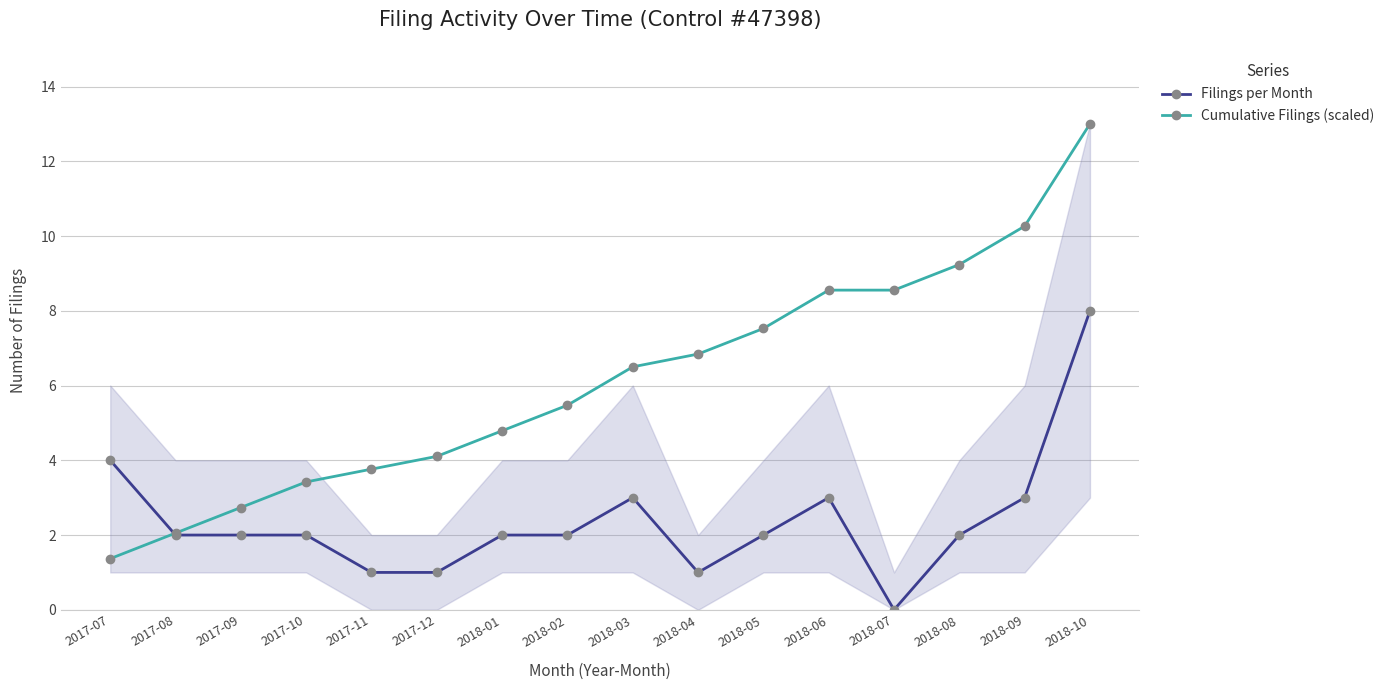

Rank the series by their maximum value, from lowest to highest.

Filings per Month, Cumulative Filings (scaled)